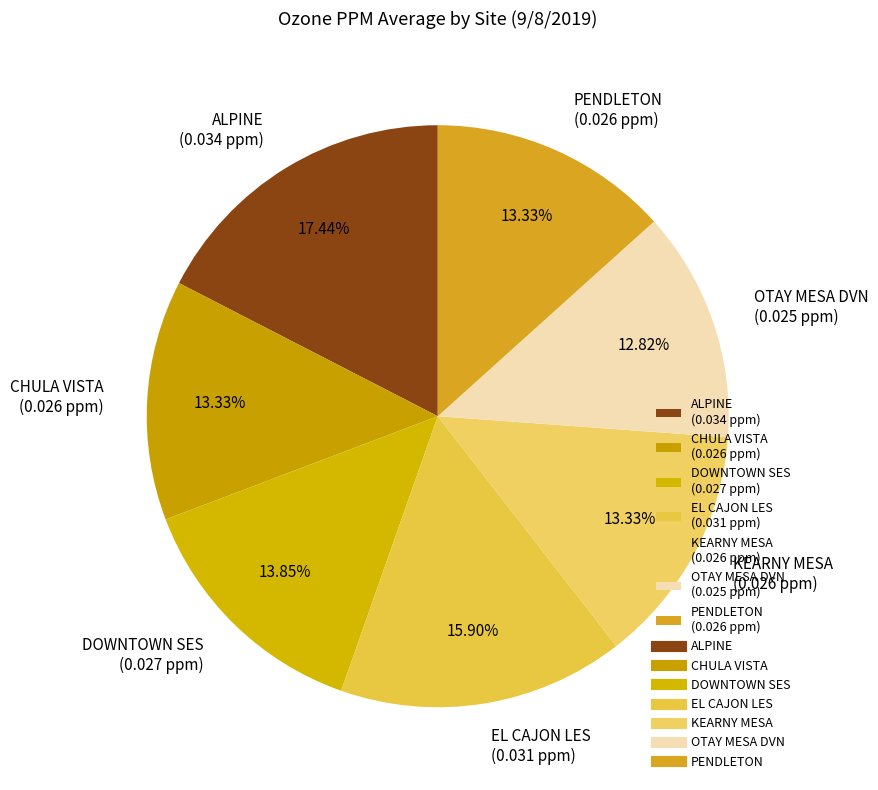

True or false: OTAY MESA DVN accounts for 1% of the total.

False